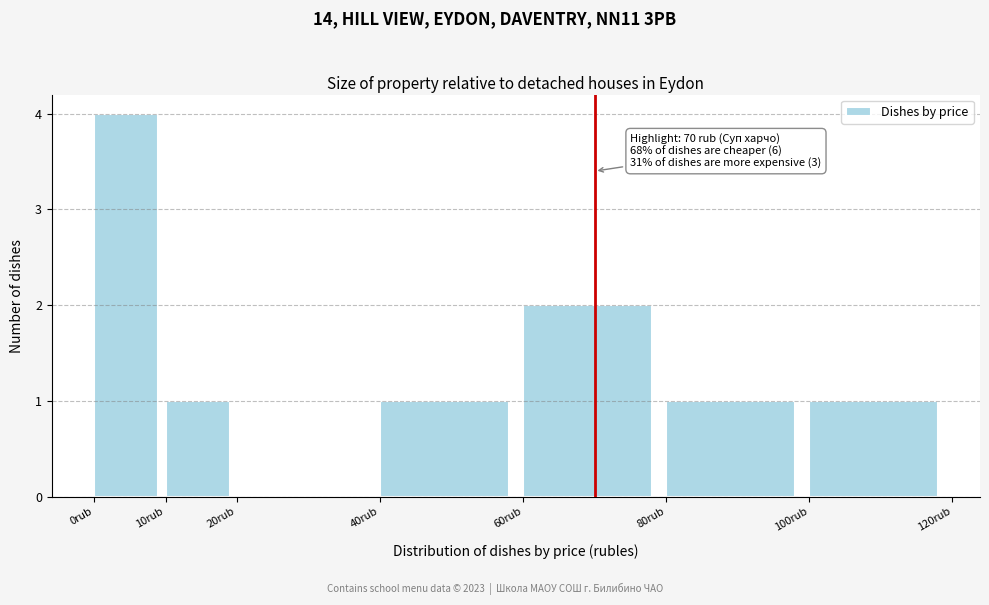

Over which range of the x-axis is the bar tallest?

0 to 10